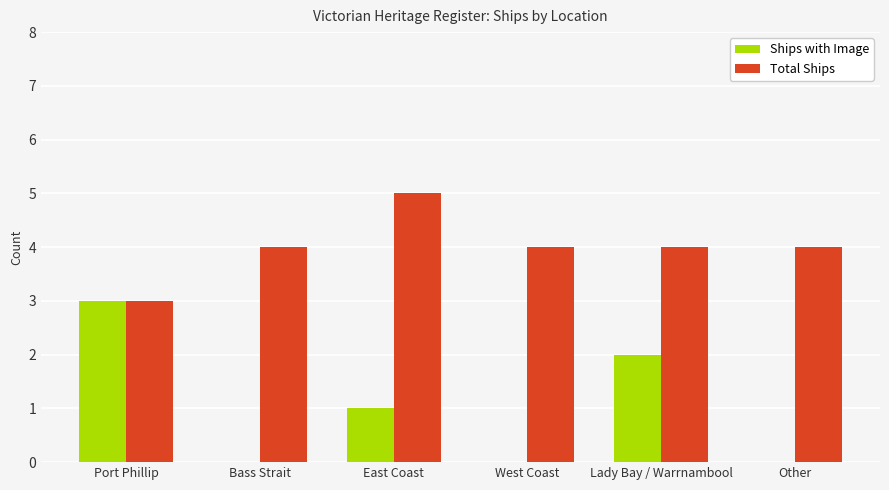

Reading left to right, transcribe all the data shown in this chart.

Ships with Image: 3	0	1	0	2	0
Total Ships: 3	4	5	4	4	4